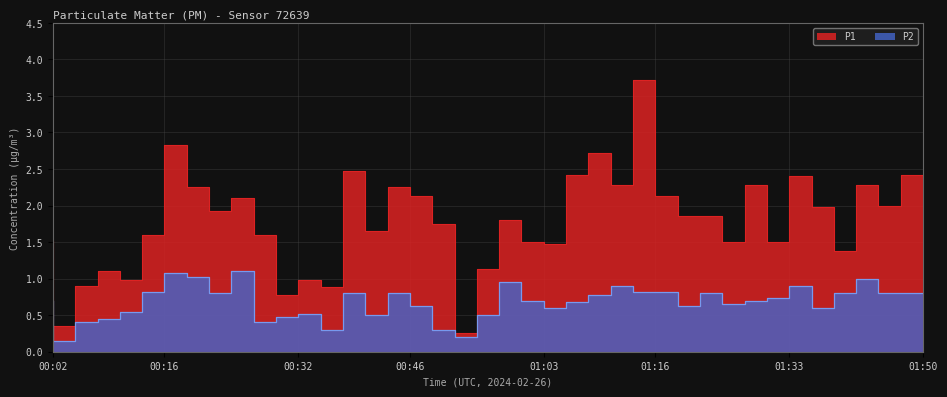

What is the label of the 36th point from the left?

01:39